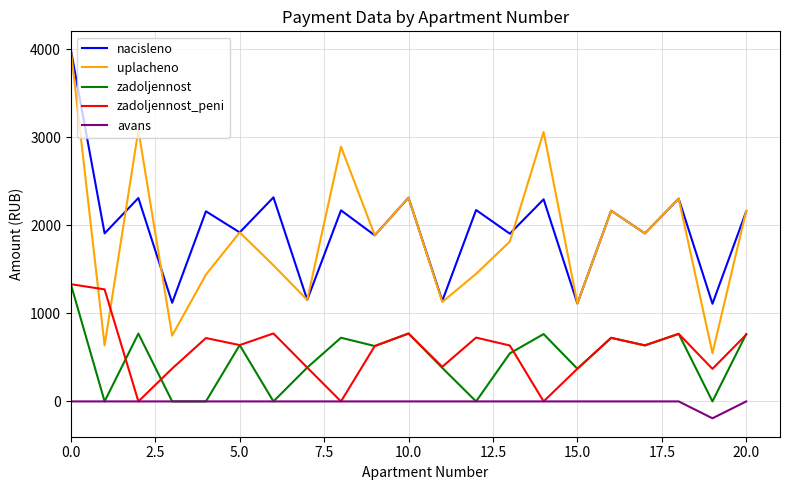

In zadoljennost, how many points are higher than both neighbors (excluding endpoints)?

7